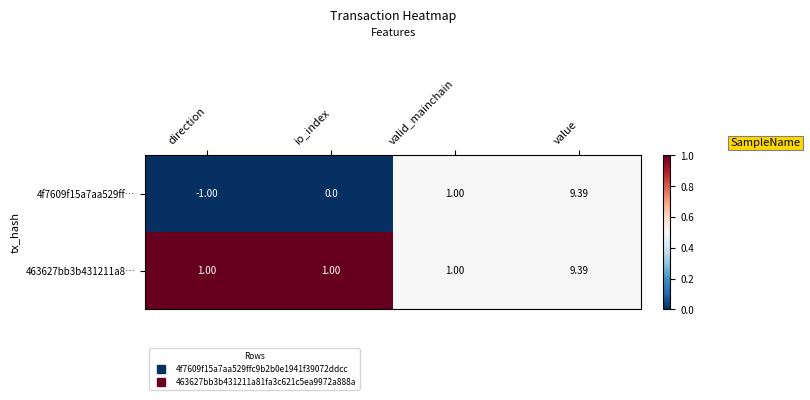

Rank the series at direction from lowest to highest value.

4f7609f15a7aa529ff…, 463627bb3b431211a8…